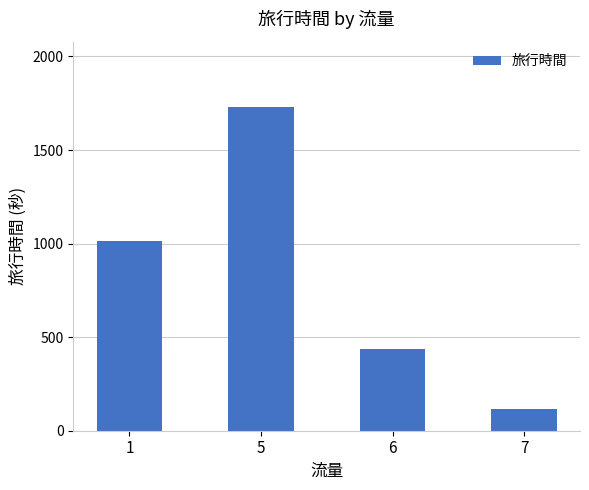

How many values are below 1012?

2